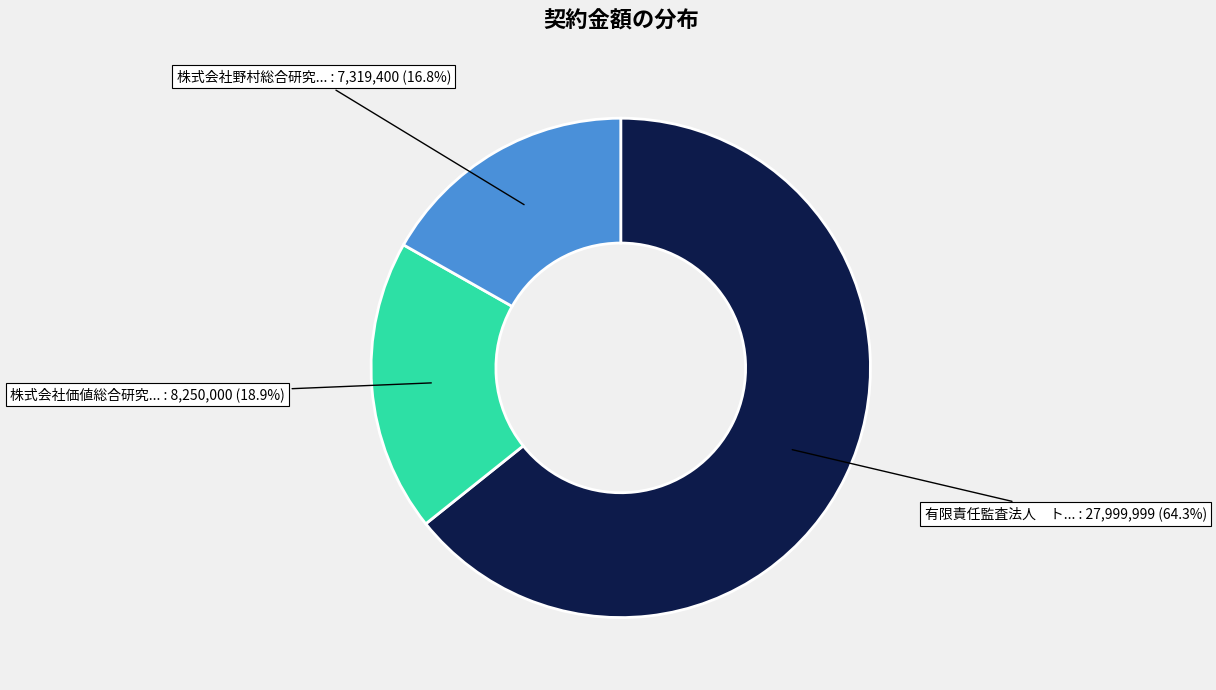

How many slices are in this pie chart?

3